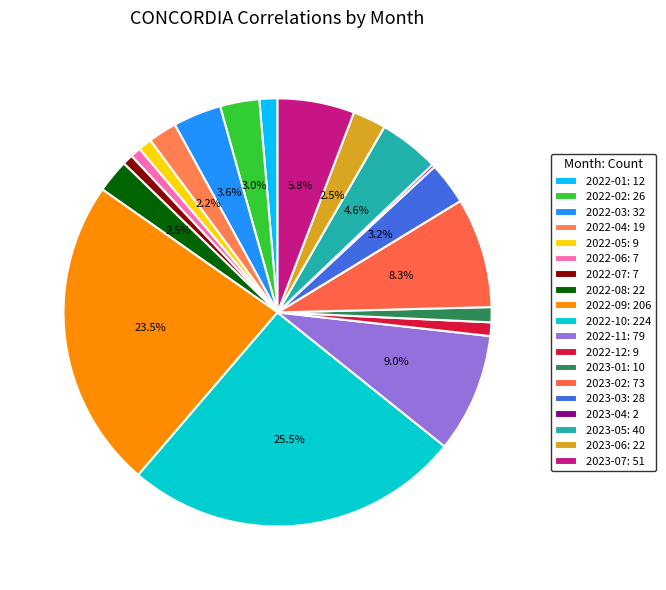

What percentage is the 2023-07 slice, to the nearest percent?

6%